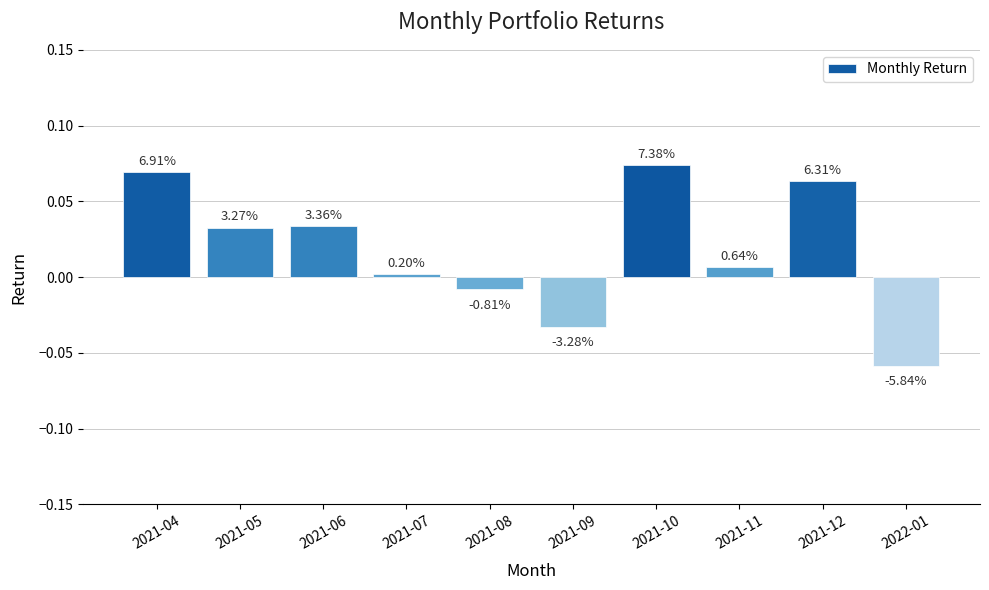

At which label does the data first exceed 0?

2021-04